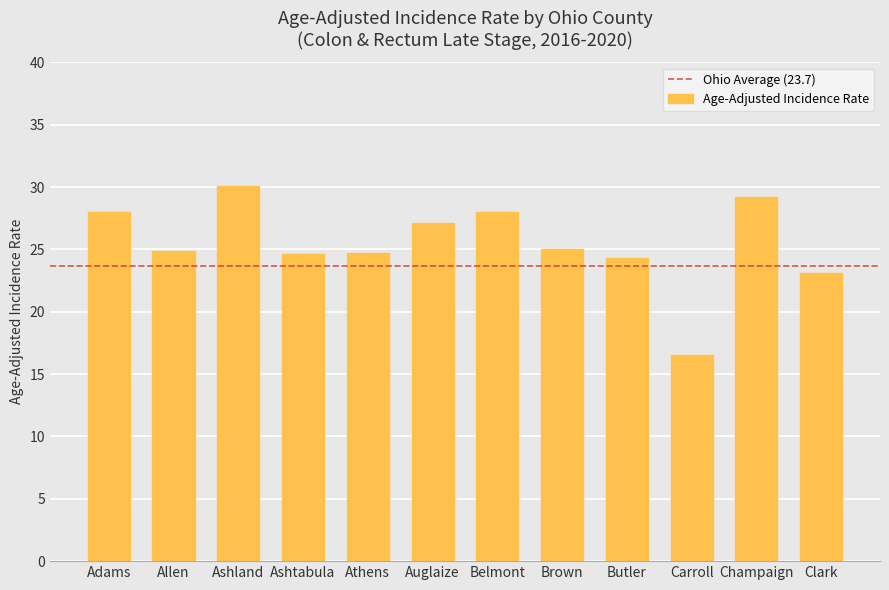

At which category does the chart reach its peak across all series?

Ashland